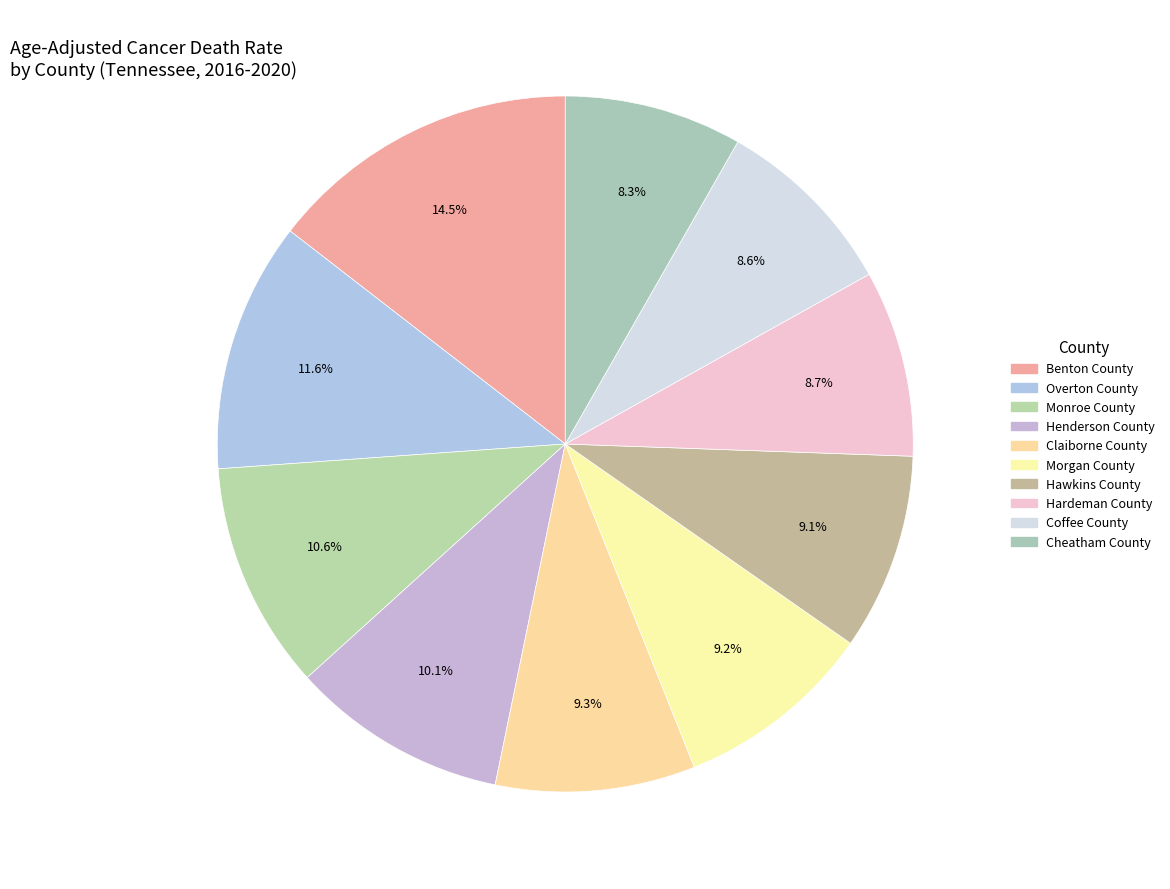

How many segments does this pie chart have?

10